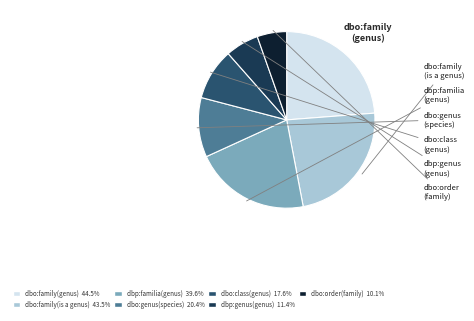

To the nearest percent, what is the average slice percentage?

14%